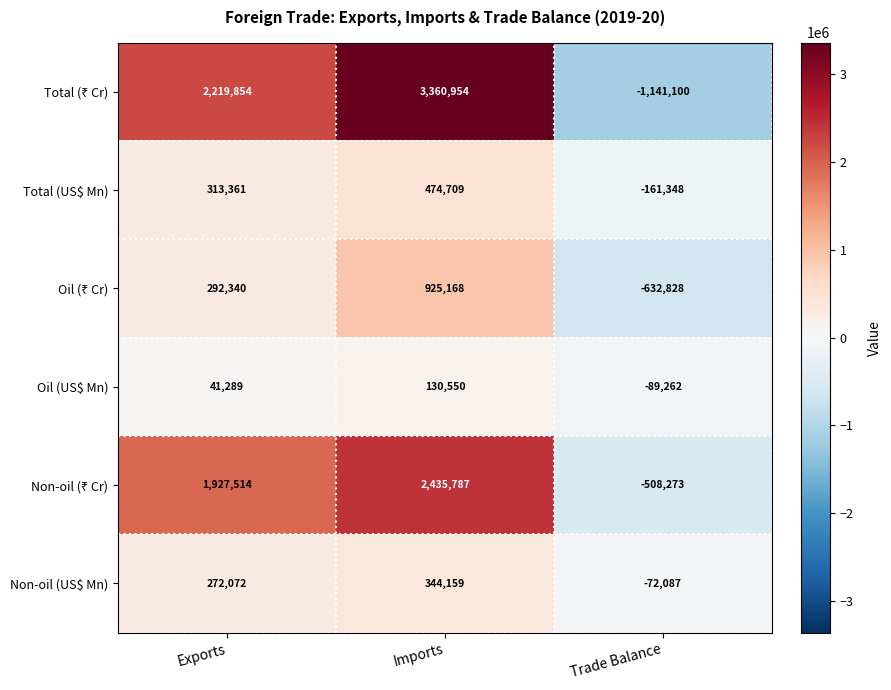

What is the total value across all series at Imports?

7671327